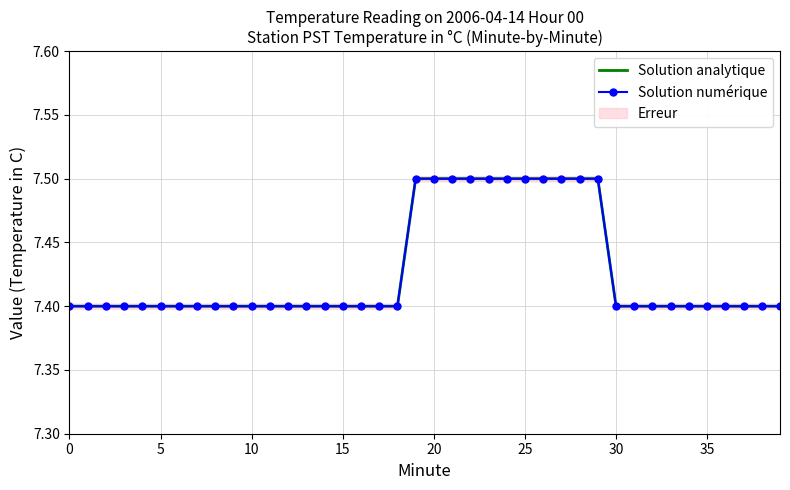

Reading right to left, extract all data points from this chart.

Solution analytique: 7.4	7.4	7.4	7.4	7.4	7.4	7.4	7.4	7.4	7.4	7.5	7.5	7.5	7.5	7.5	7.5	7.5	7.5	7.5	7.5	7.5	7.4	7.4	7.4	7.4	7.4	7.4	7.4	7.4	7.4	7.4	7.4	7.4	7.4	7.4	7.4	7.4	7.4	7.4	7.4
Solution numérique: 7.4	7.4	7.4	7.4	7.4	7.4	7.4	7.4	7.4	7.4	7.5	7.5	7.5	7.5	7.5	7.5	7.5	7.5	7.5	7.5	7.5	7.4	7.4	7.4	7.4	7.4	7.4	7.4	7.4	7.4	7.4	7.4	7.4	7.4	7.4	7.4	7.4	7.4	7.4	7.4